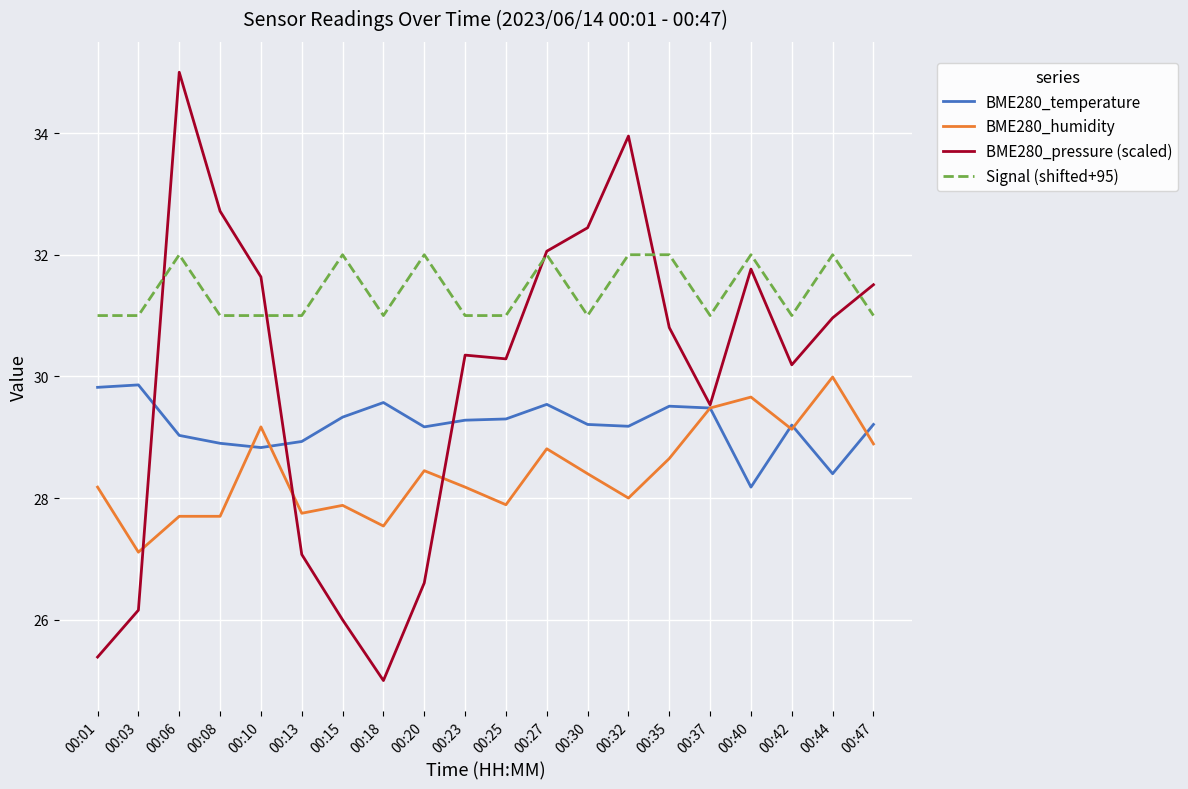

True or false: BME280_temperature has a value of 11.4 at 00:20.

False